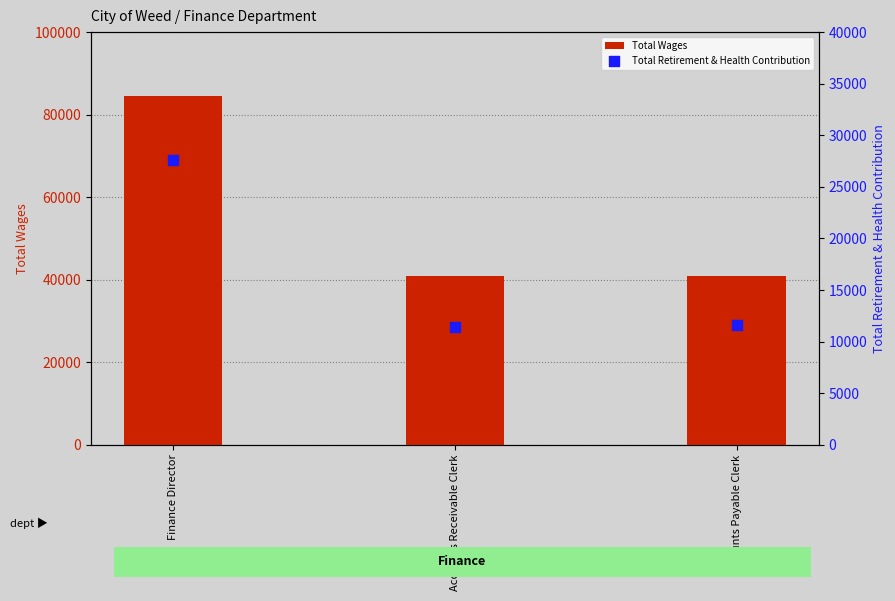

What is the total value across all series at Accounts Receivable Clerk?

52382